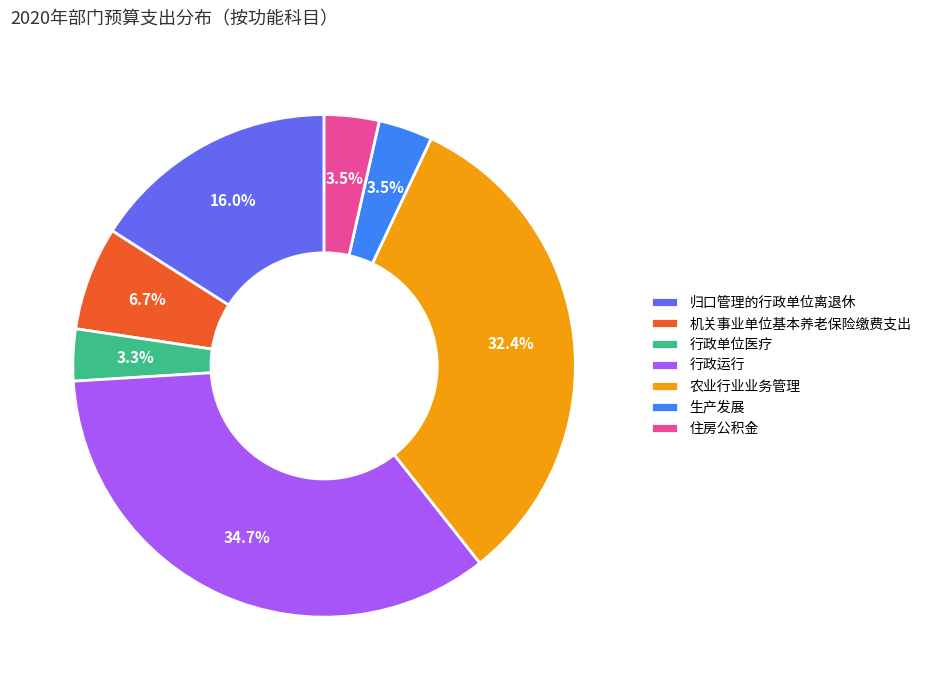

Is it true that 生产发展 is 13% of the pie?

False